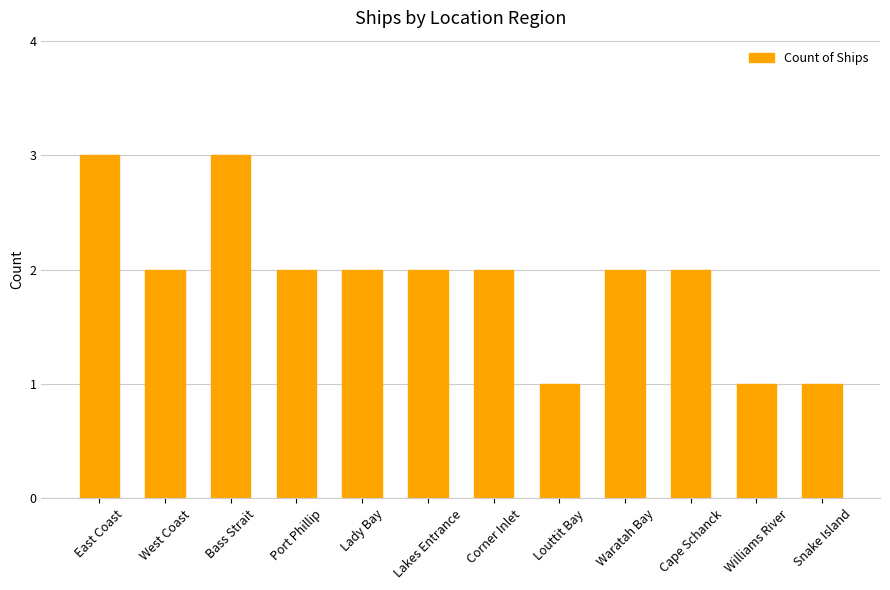

What is the sum of all values?

23